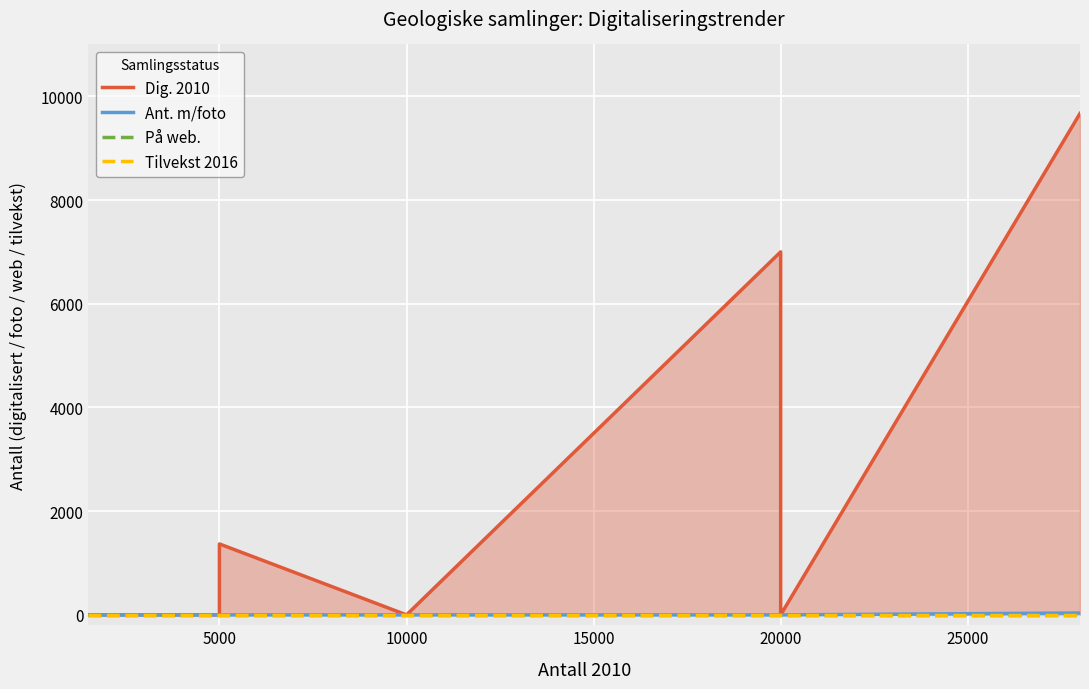

True or false: På web. and Dig. 2010 cross at least once.

False